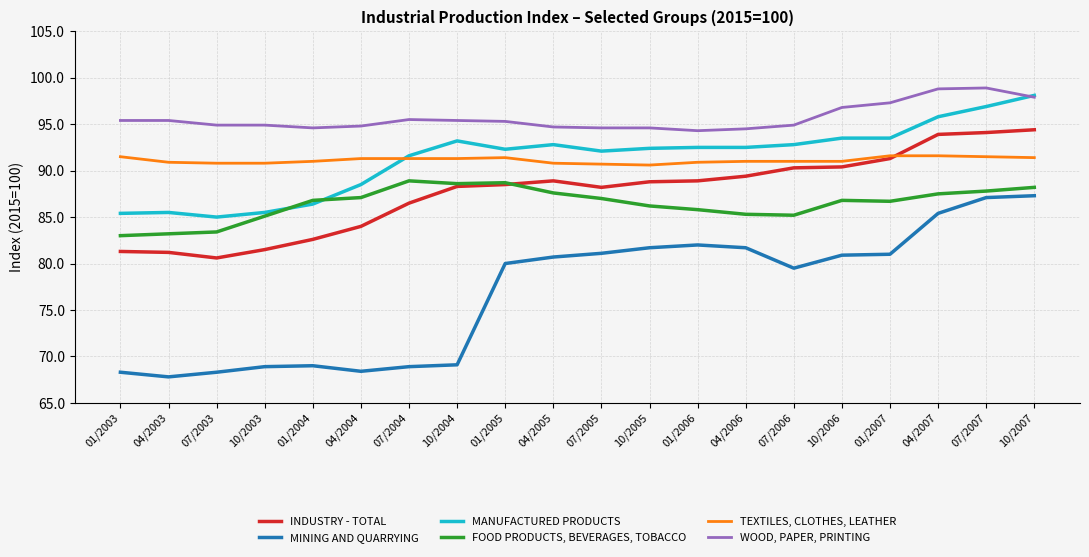

Which series has the largest range (max minus min)?

MINING AND QUARRYING